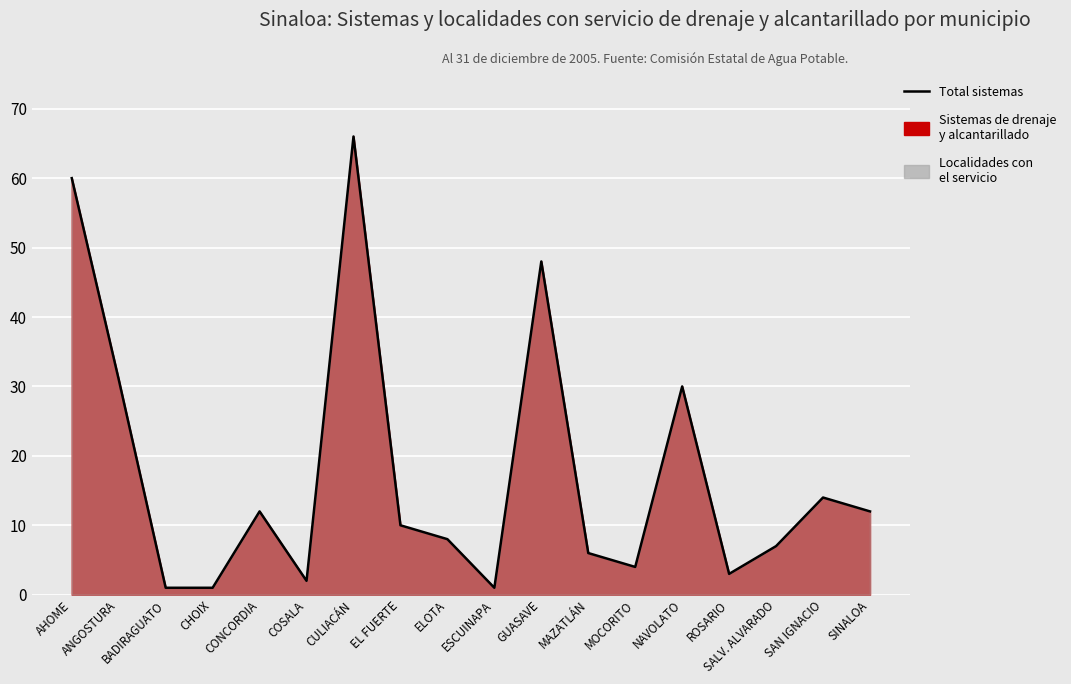

Where does the data first go above 10?

AHOME